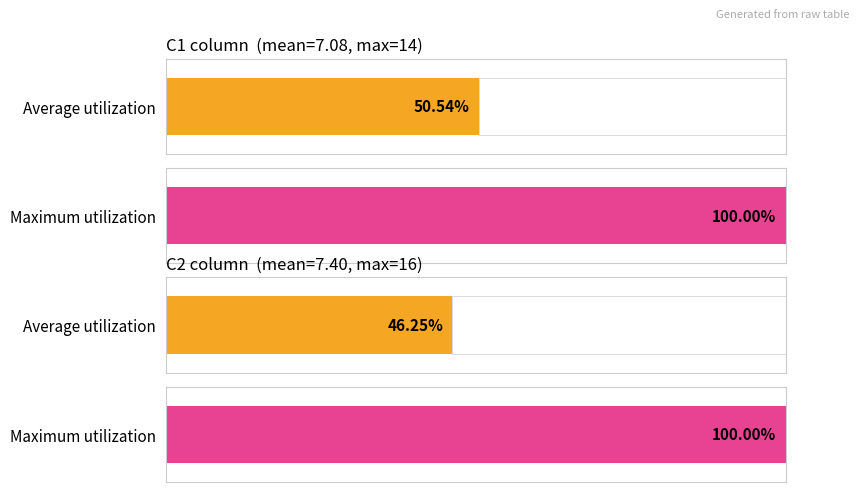

How many series are shown in this chart?

2